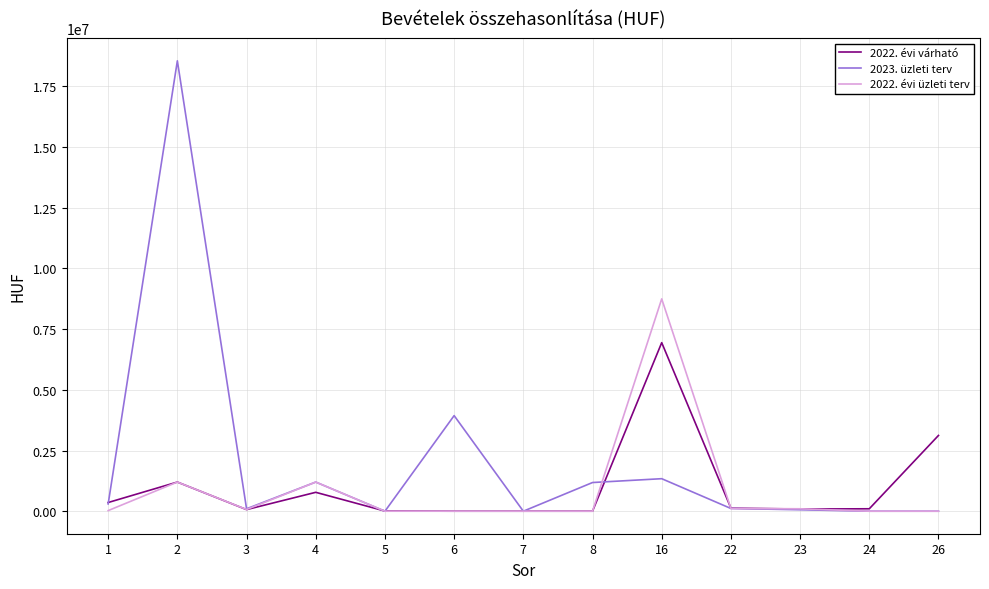

What is the maximum value shown in the chart?

18549000